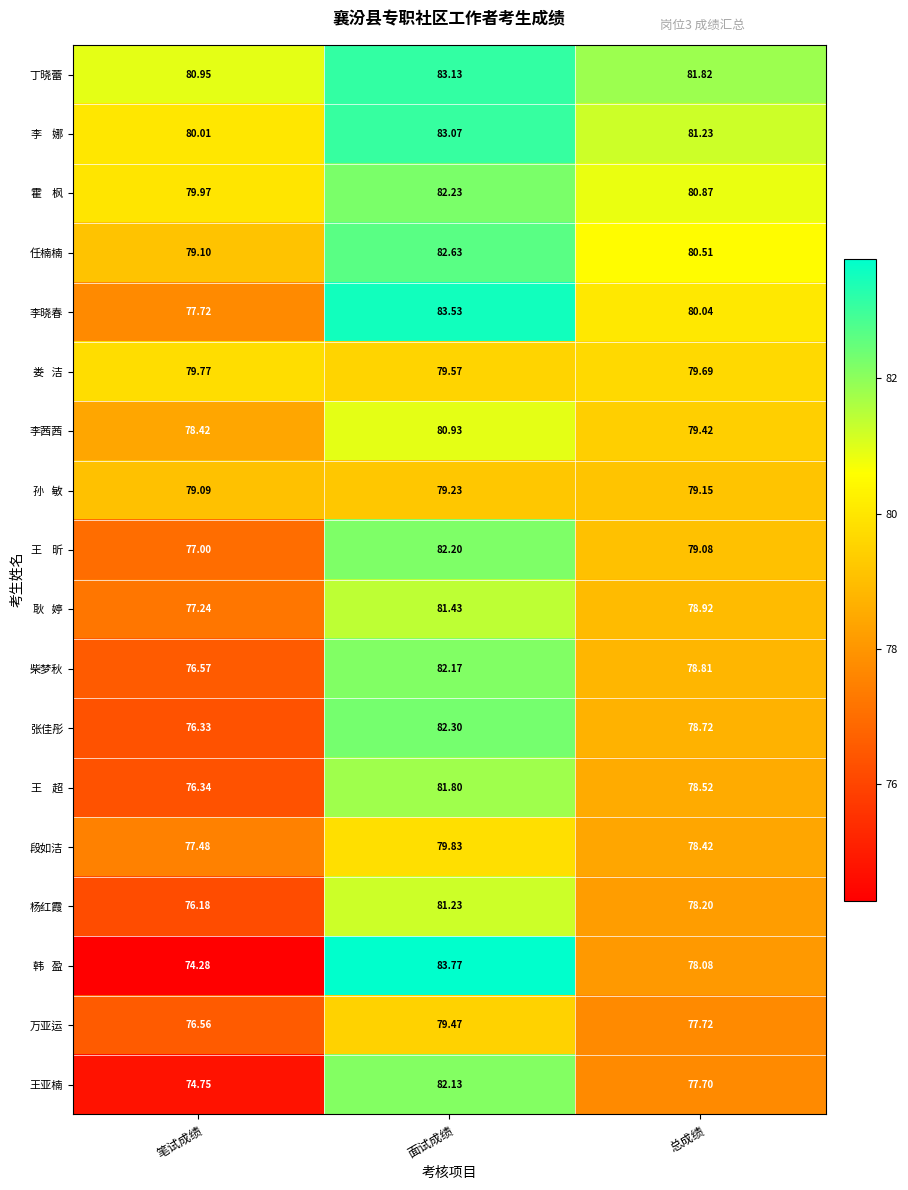

Which series has the largest total across all categories?

丁晓蕾